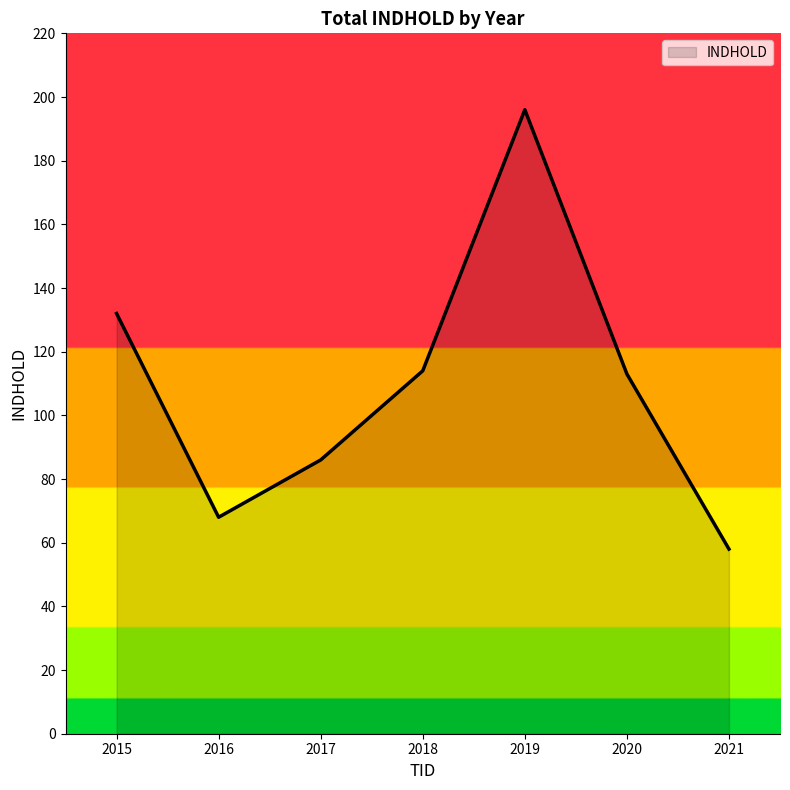

How many interior local peaks (higher than both neighbors) does the data have?

1